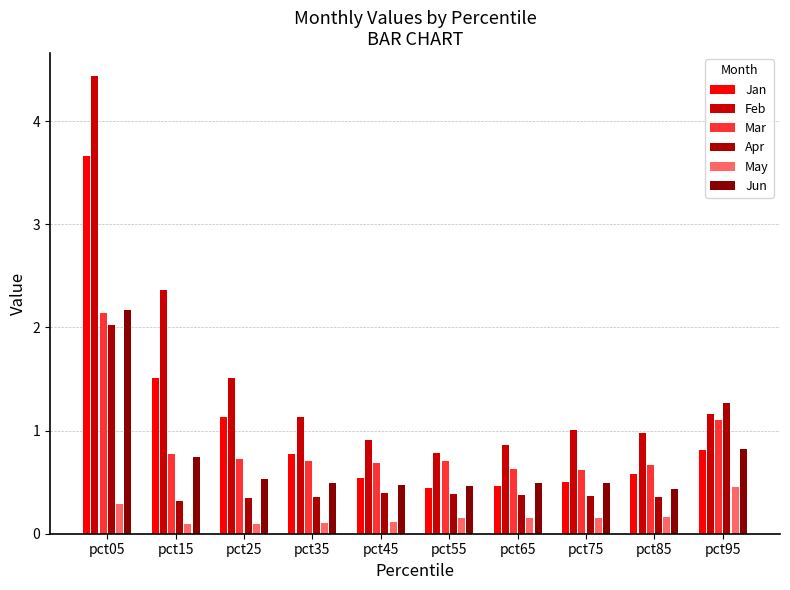

Is the value of May at pct75 greater than the value of Jan at pct95?

No